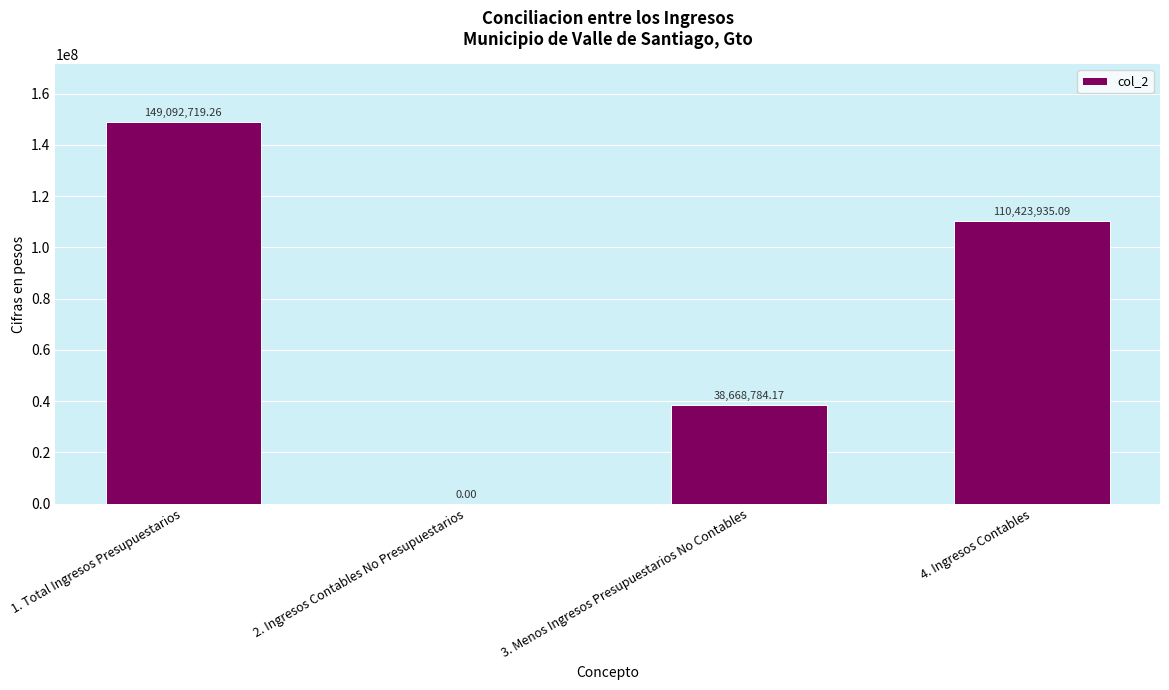

True or false: the data shows 149092719.3 at 1. Total Ingresos Presupuestarios.

True